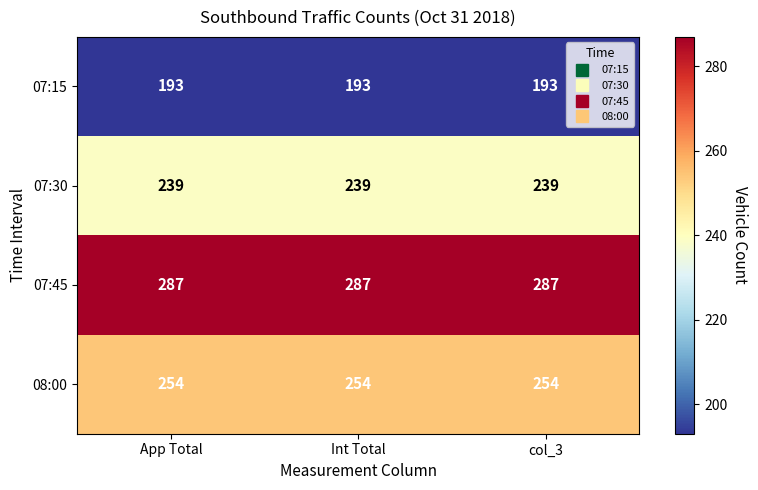

True or false: 08:00 has a value of 123 at Int Total.

False